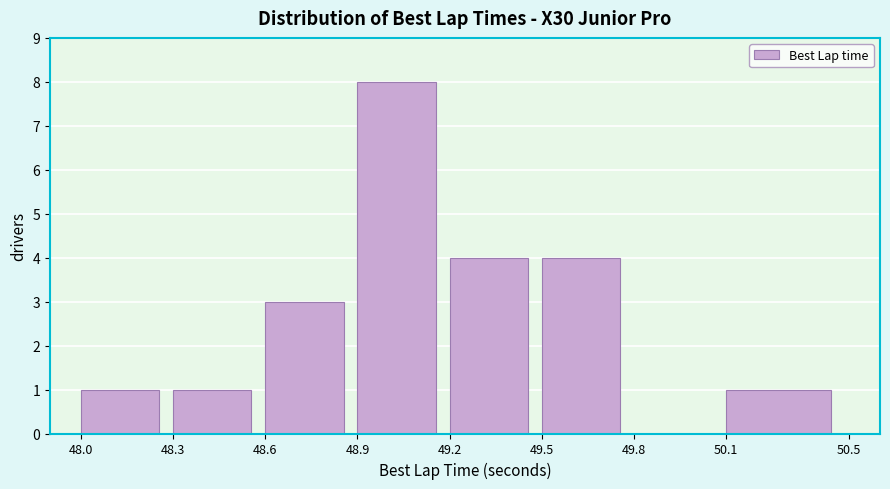

Over which range of the x-axis is the bar tallest?

48.9 to 49.2